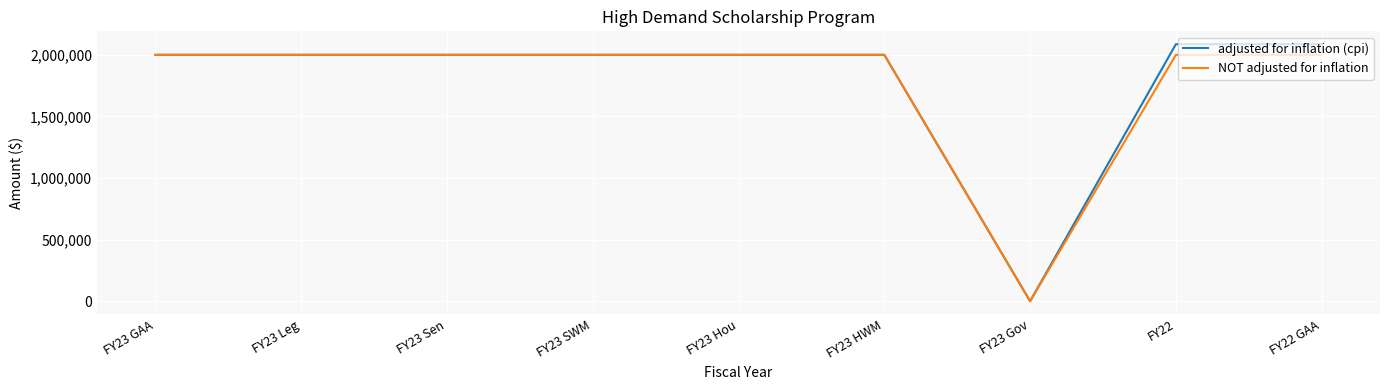

How many lines are shown in the chart?

2